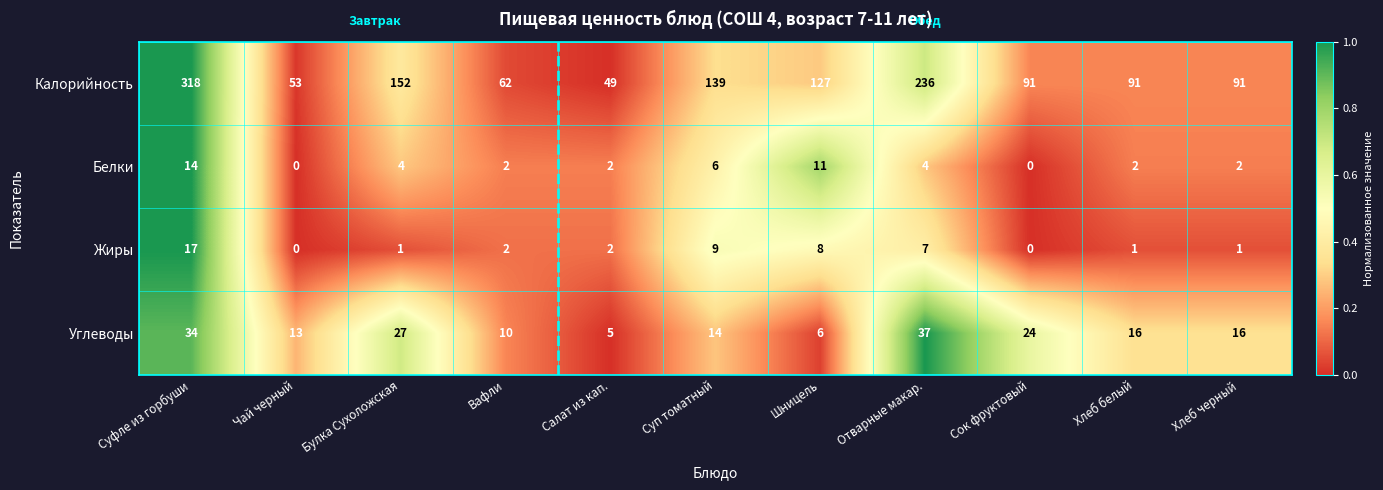

Rank the series by their maximum value, from lowest to highest.

Белки, Жиры, Углеводы, Калорийность